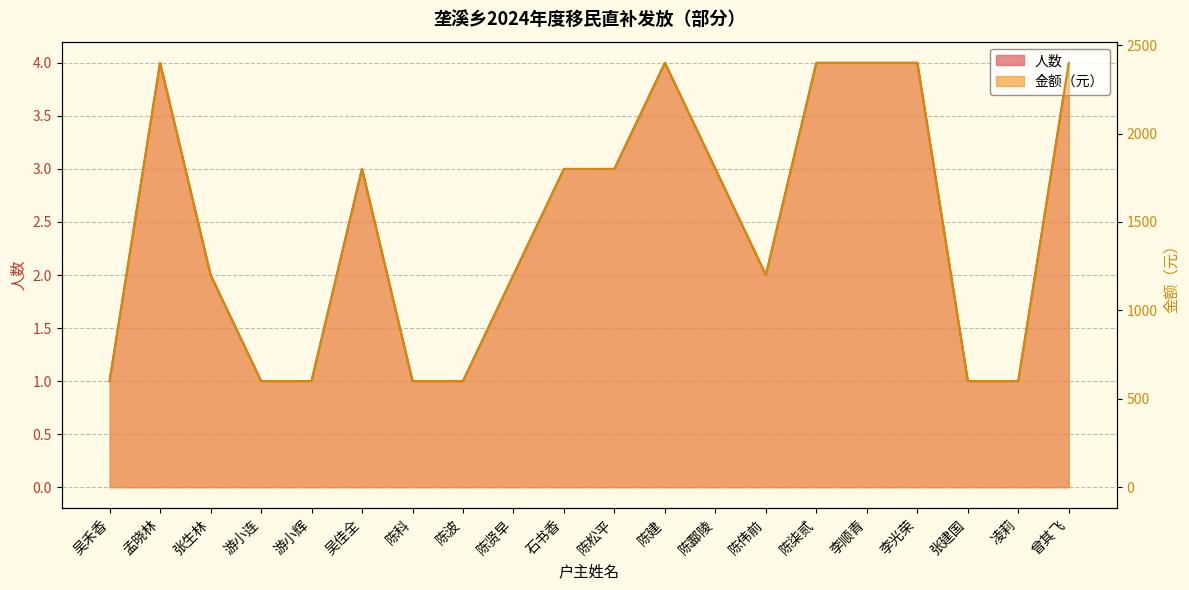

How many interior local valleys does the 金额（元）线 series have?

1